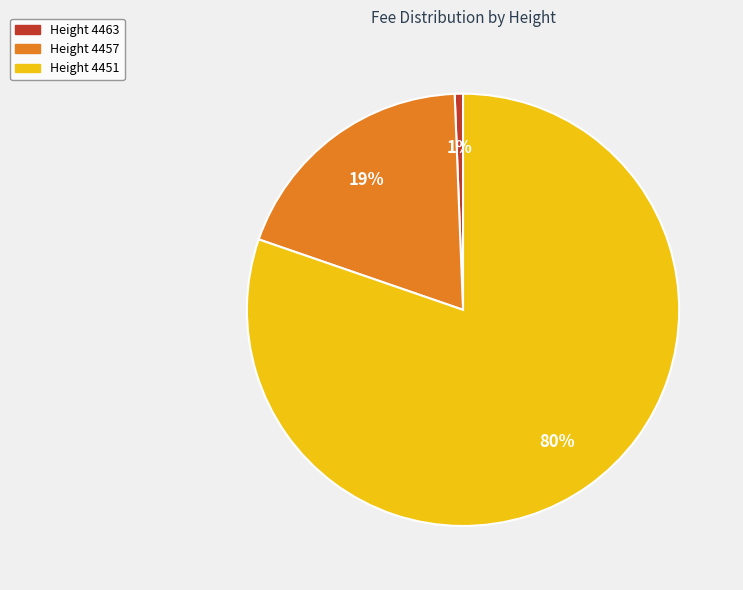

Is there a majority slice in this chart?

Yes